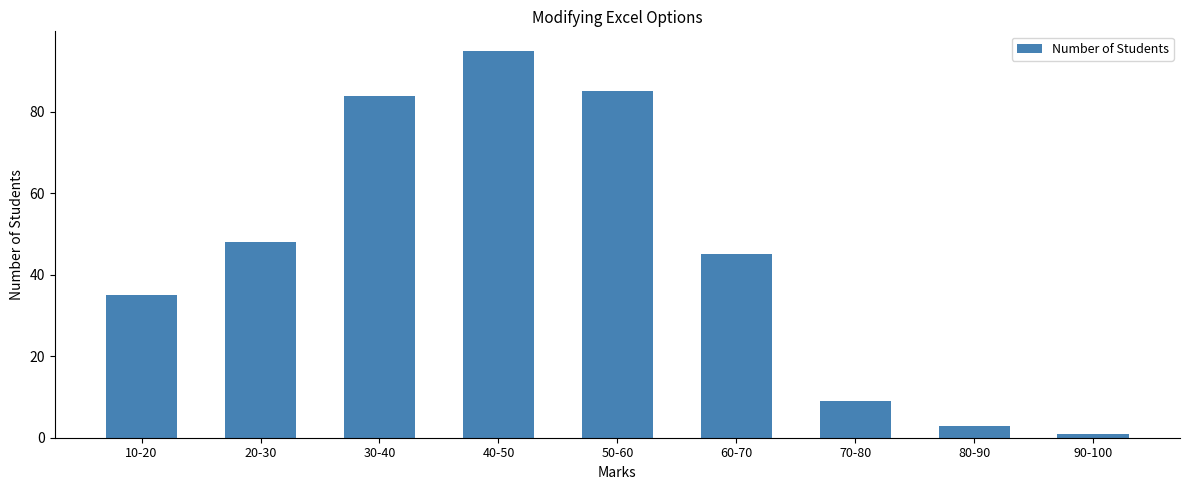

What is the greatest value displayed?

95